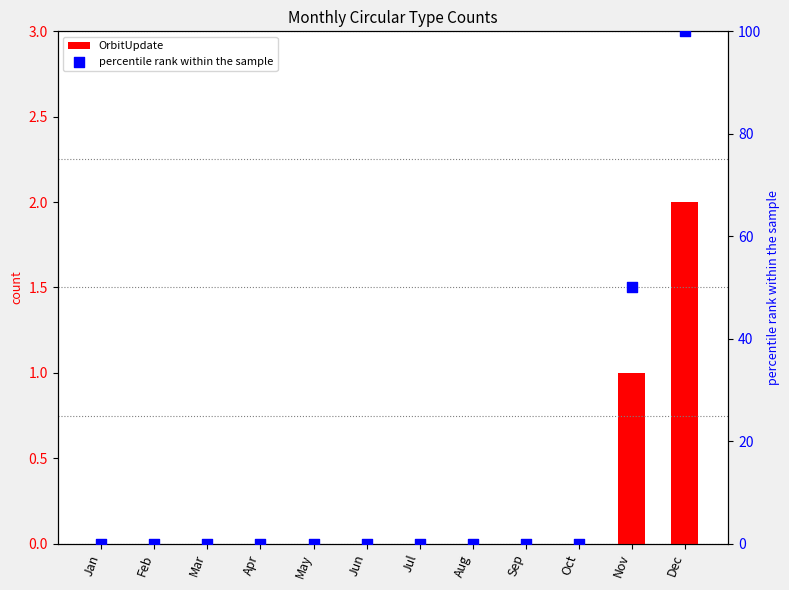

Is the value of OrbitUpdate at Feb greater than the value of percentile rank within the sample at Jan?

No